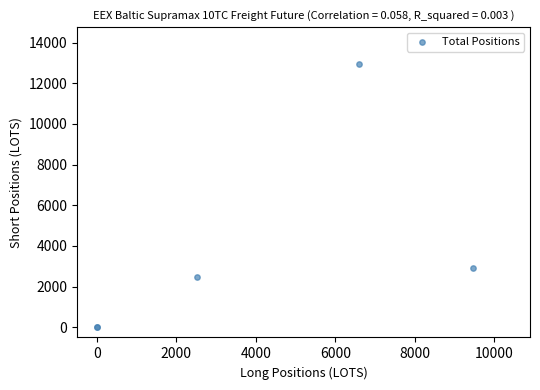

What Y value in the scatter plot is closest to 6479?

2891.8